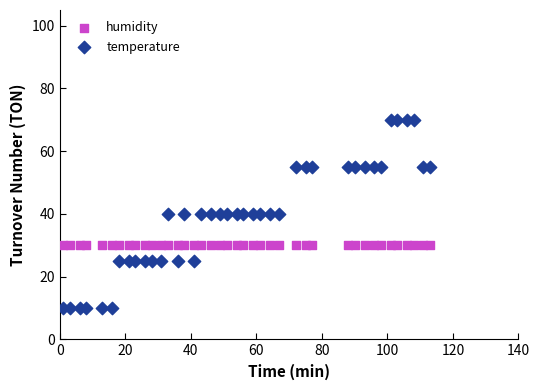

Which series contains the lowest Y value?

temperature